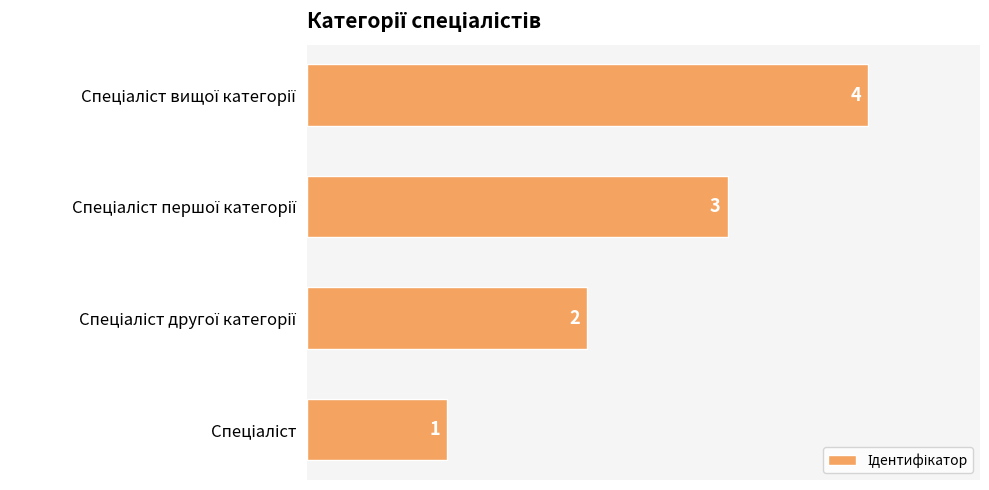

What is the sum of all values?

10